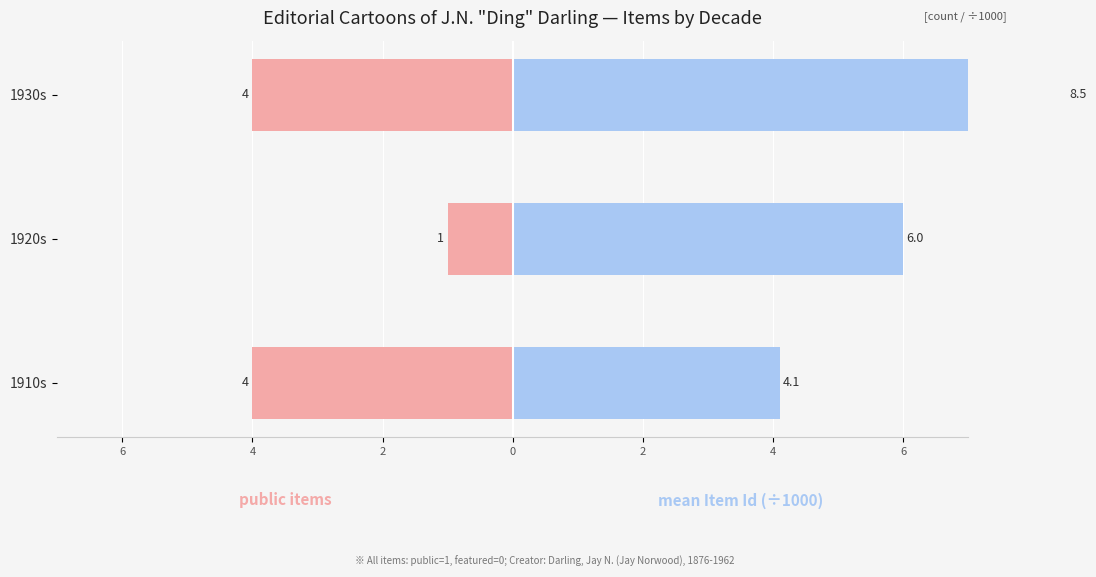

What are all the series names shown in the legend?

public items, mean Item Id (÷1000)